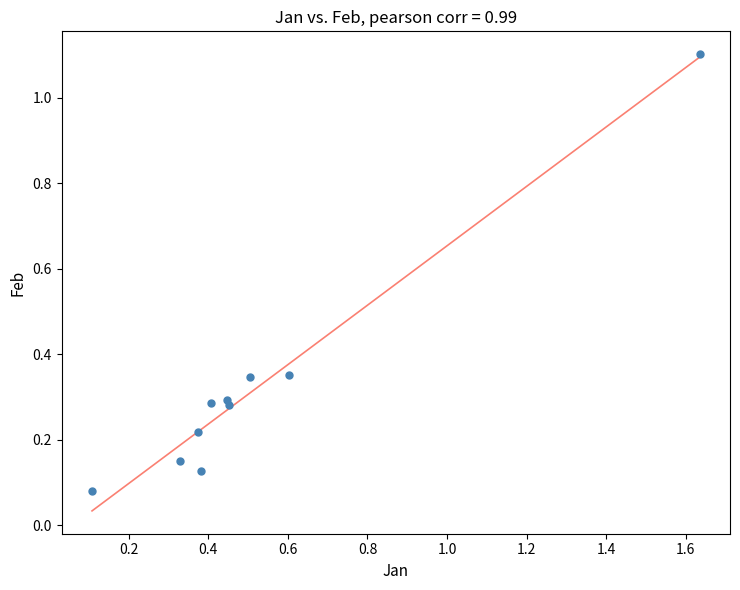

What is the range of Y values (max minus min)?

1.0